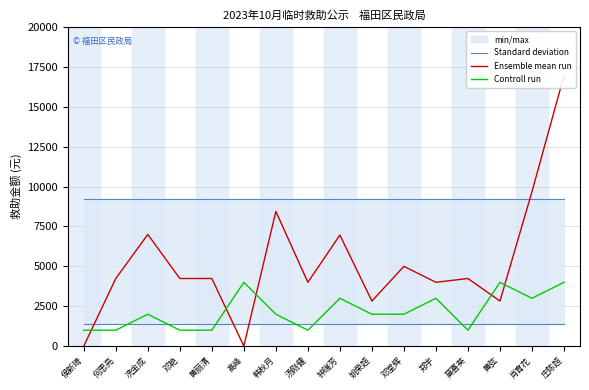

Is it true that Standard deviation equals 5073.6 at 邓堂辉?

False